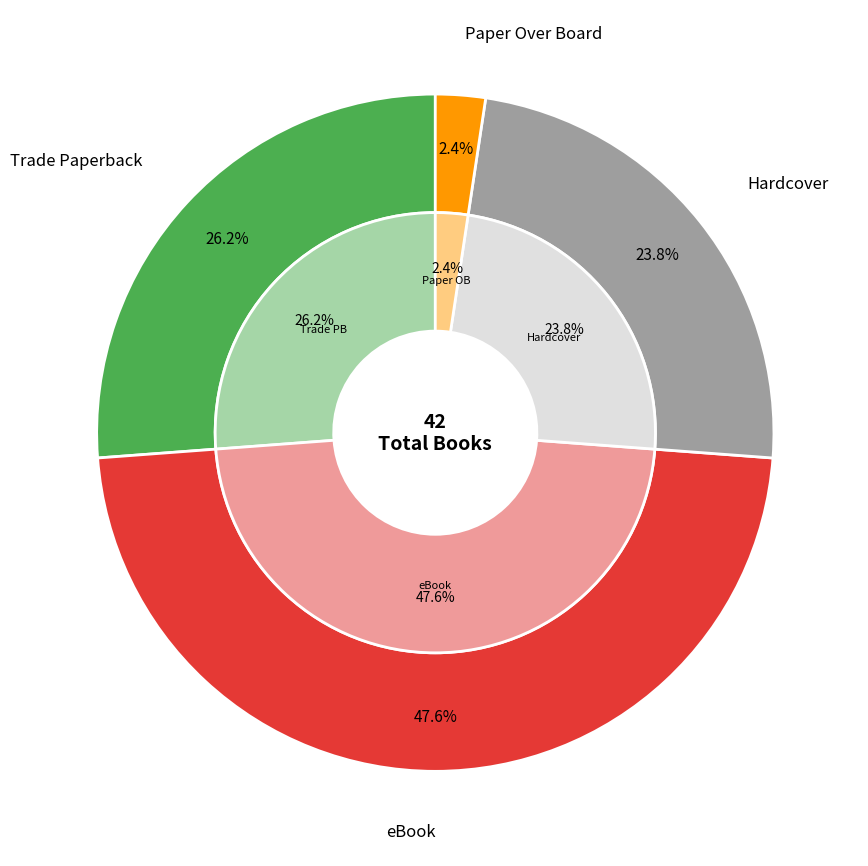

Which category has the biggest portion of the pie?

eBook